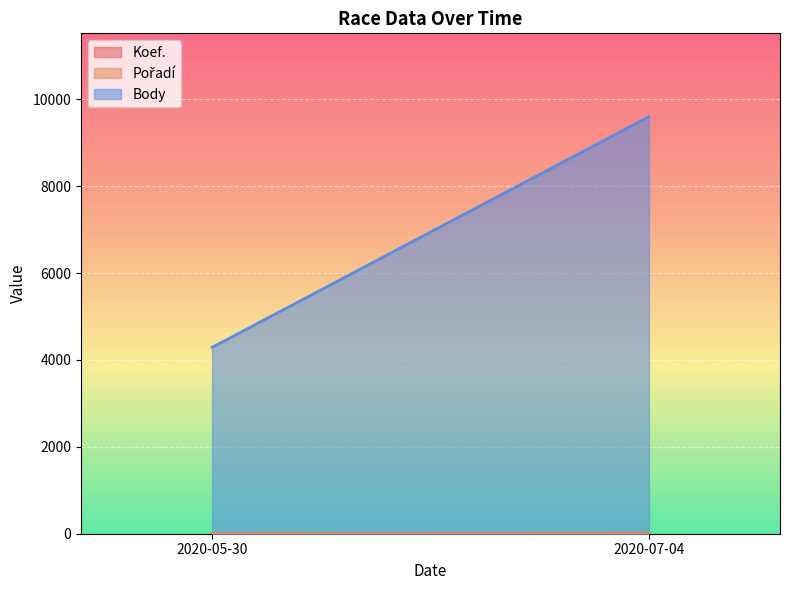

What is the spread (max minus min) of values at 2020-07-04?

9595